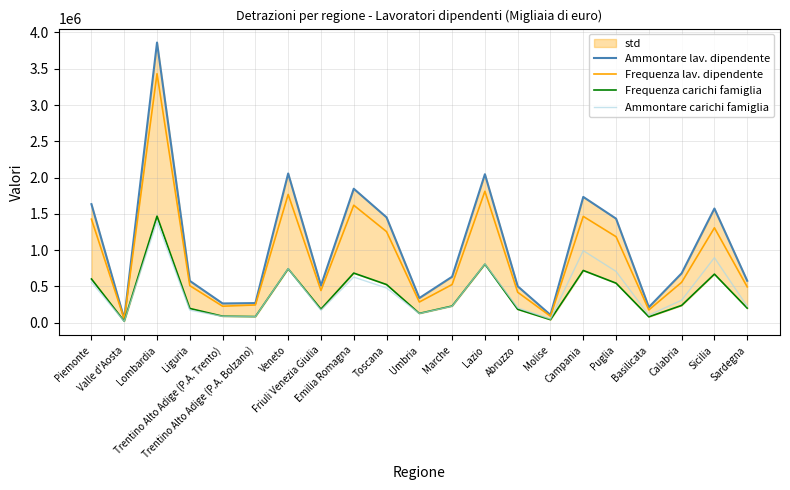

Is it true that Frequenza lav. dipendente equals 509327 at Liguria?

True